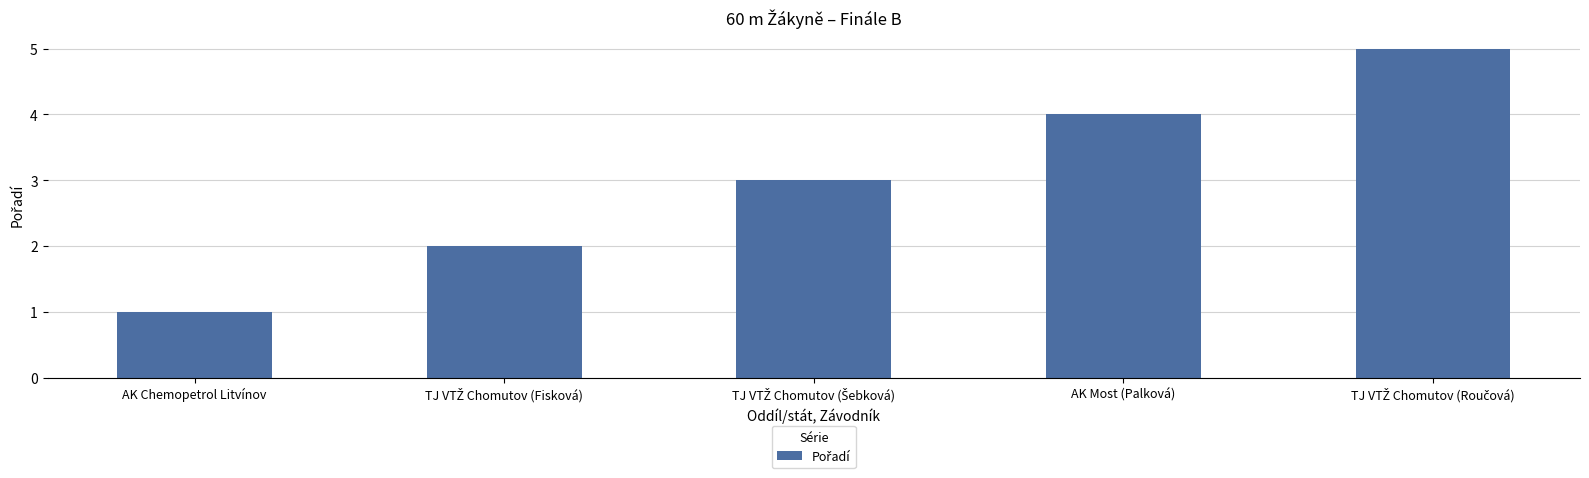

The chart shows a value of 6 at AK Most (Palková). True or false?

False